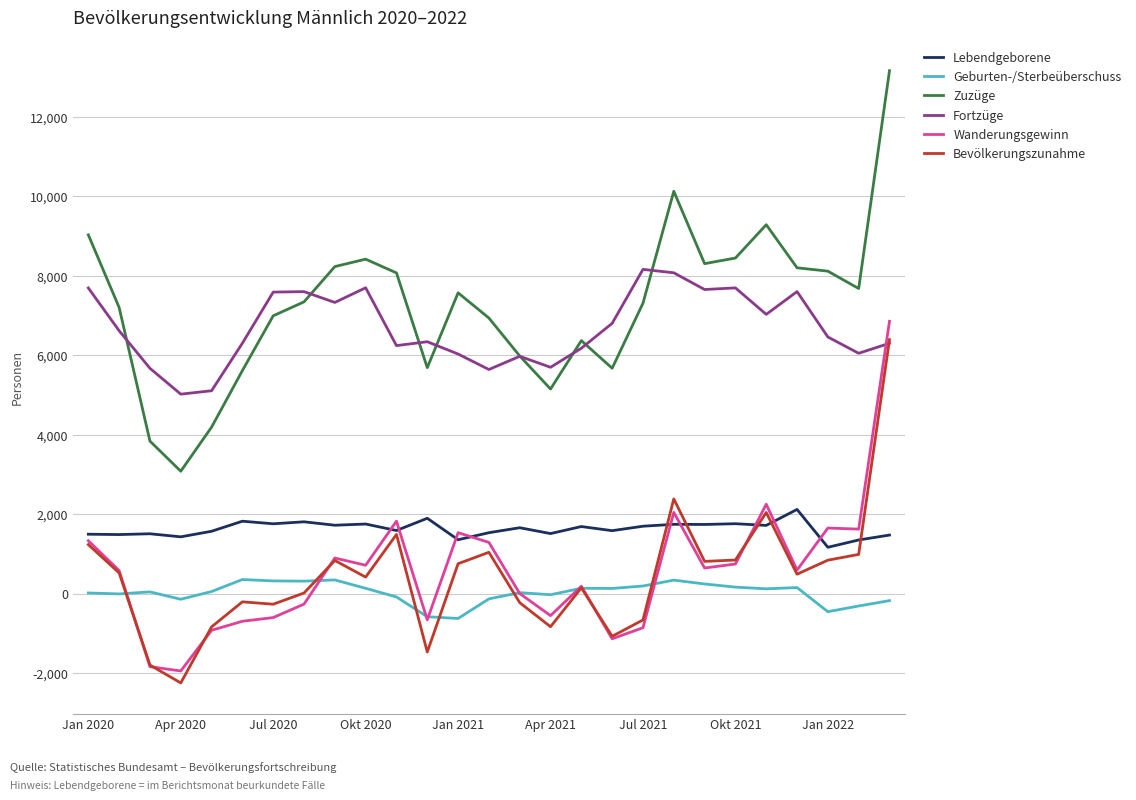

What is the highest value of the Zuzüge series?

13161